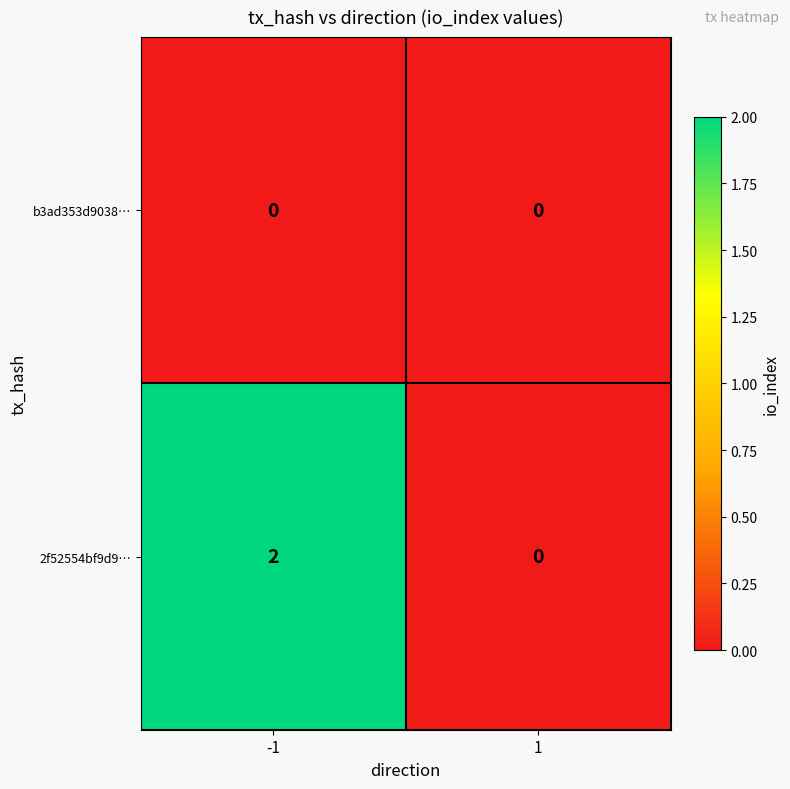

Reading left to right, extract all data points from this chart.

b3ad353d9038…: -1=0	1=0
2f52554bf9d9…: -1=2	1=0